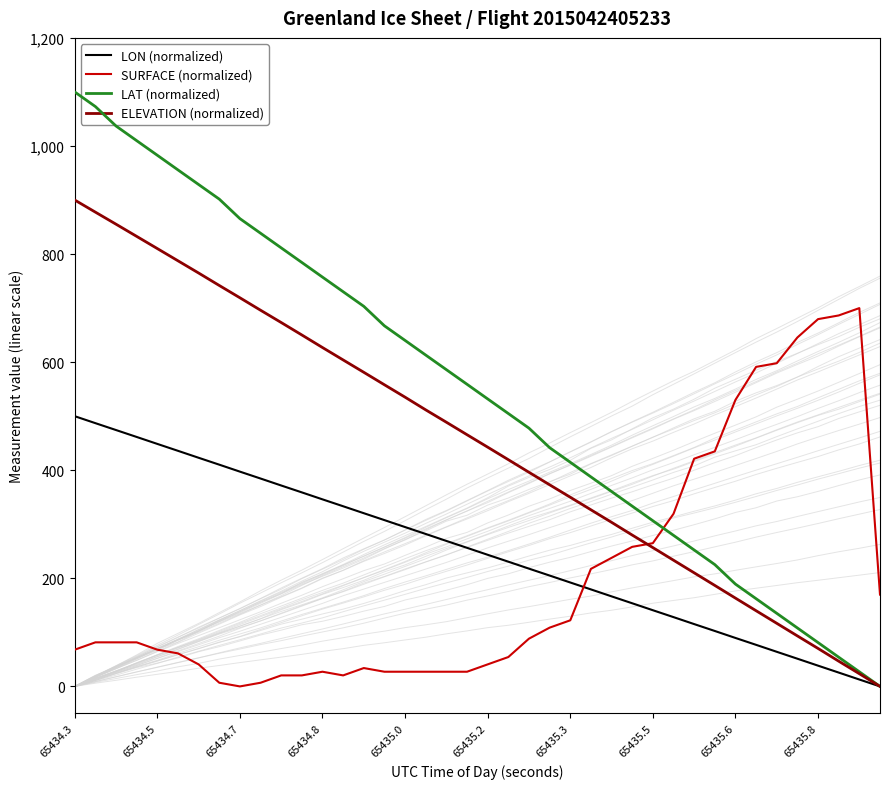

What is the highest value of the ELEVATION (normalized) series?

900.0